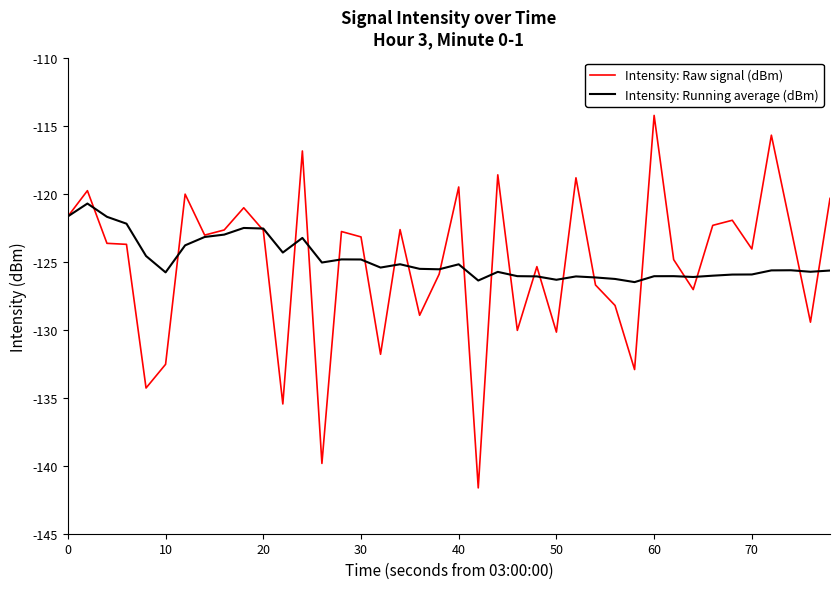

Which series ends up on top after the final intersection of Intensity: Running average (dBm) and Intensity: Raw signal (dBm)?

Intensity: Raw signal (dBm)